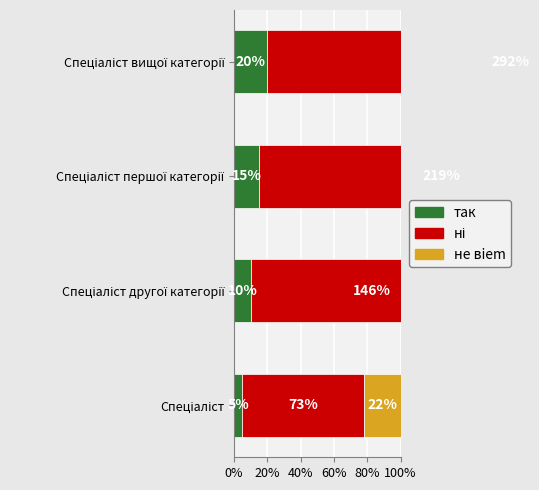

What position from the left is Спеціаліст?

1